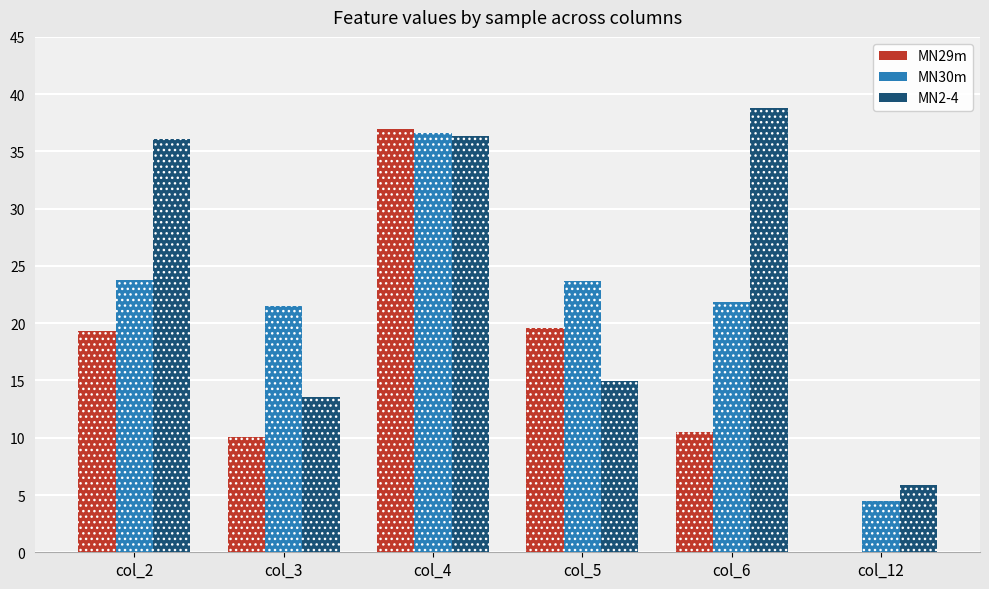

List the series in order of their peak value, highest first.

MN2-4, MN29m, MN30m